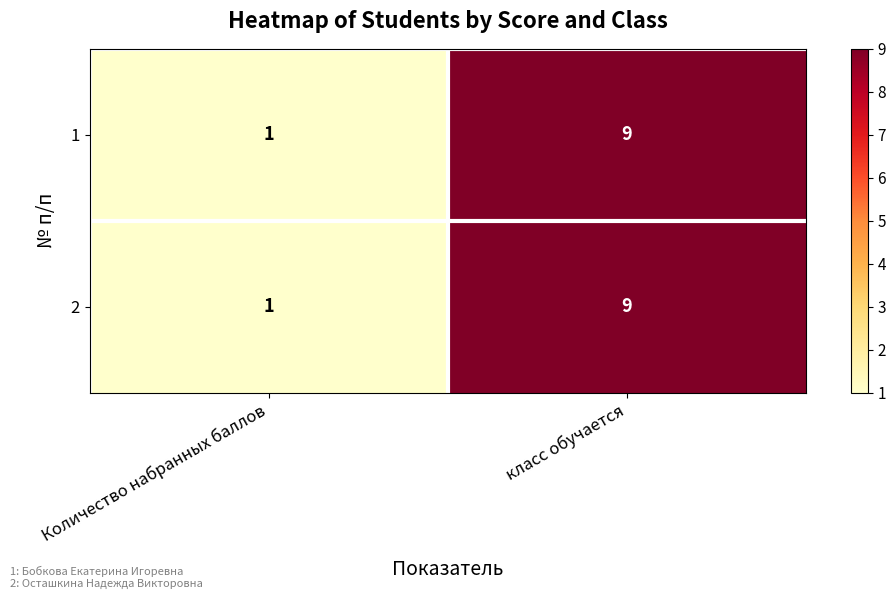

Reading left to right, what are all the values shown in this chart?

1: Количество набранных баллов=1	класс обучается=9
2: Количество набранных баллов=1	класс обучается=9